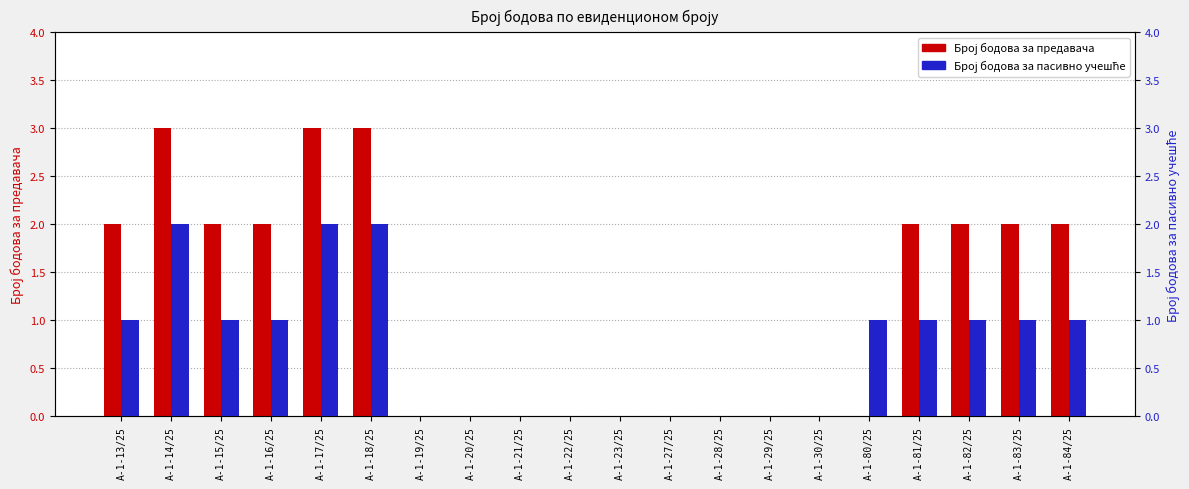

Which series has the widest spread of values?

Број бодова за предавача